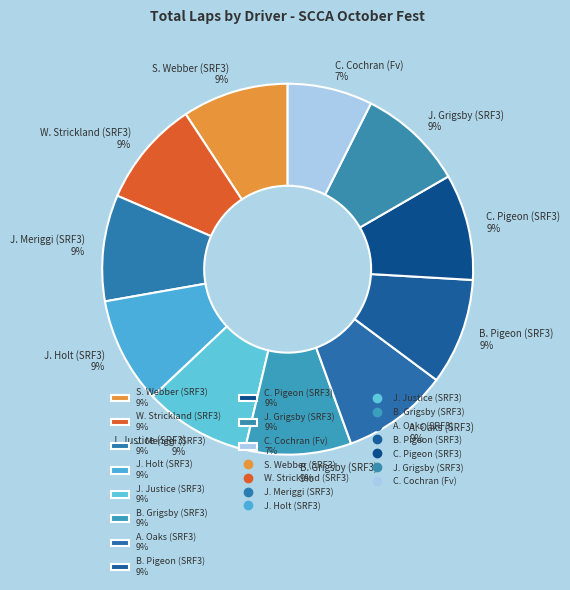

Which slice is the smallest?

C. Cochran (Fv) 7%